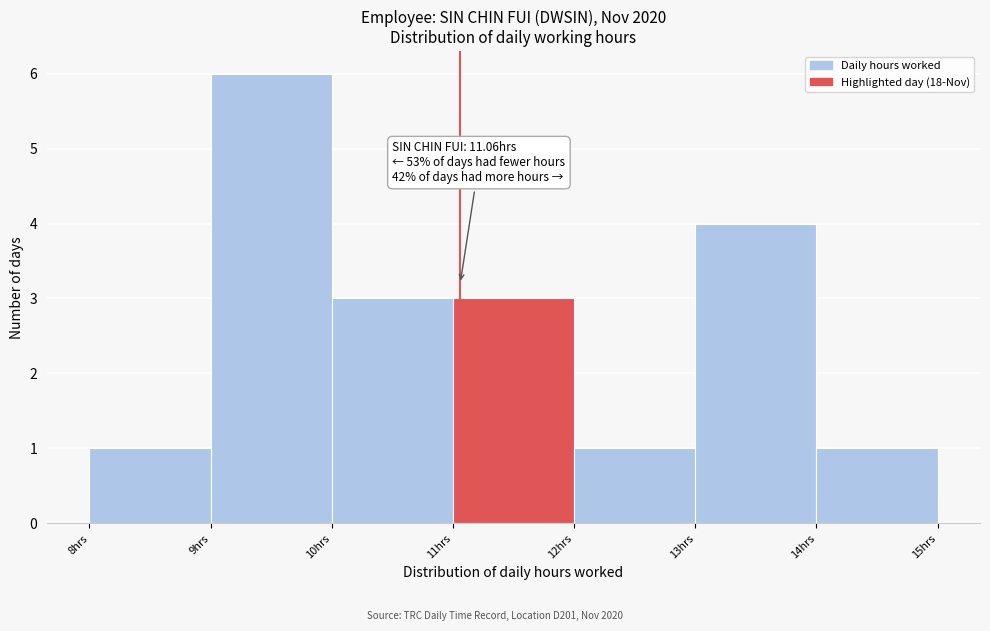

Which range on the x-axis has the tallest bar?

9 to 10